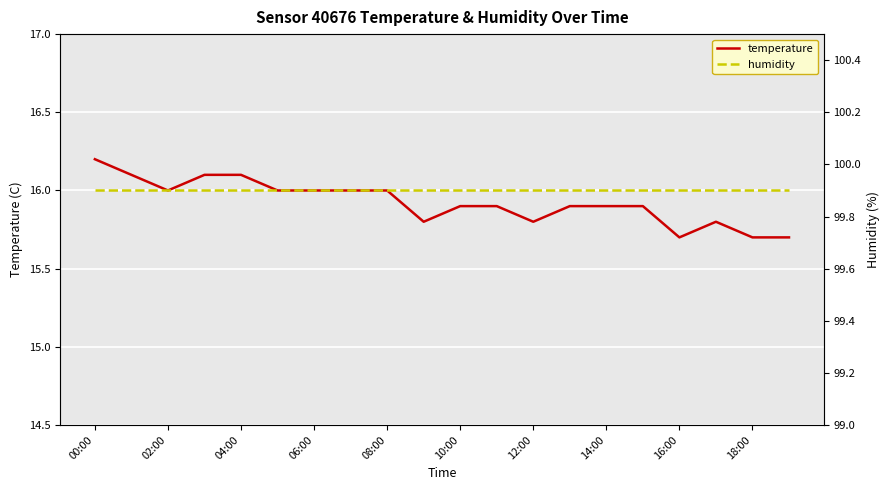

Which category has the highest value in the humidity series?

00:00